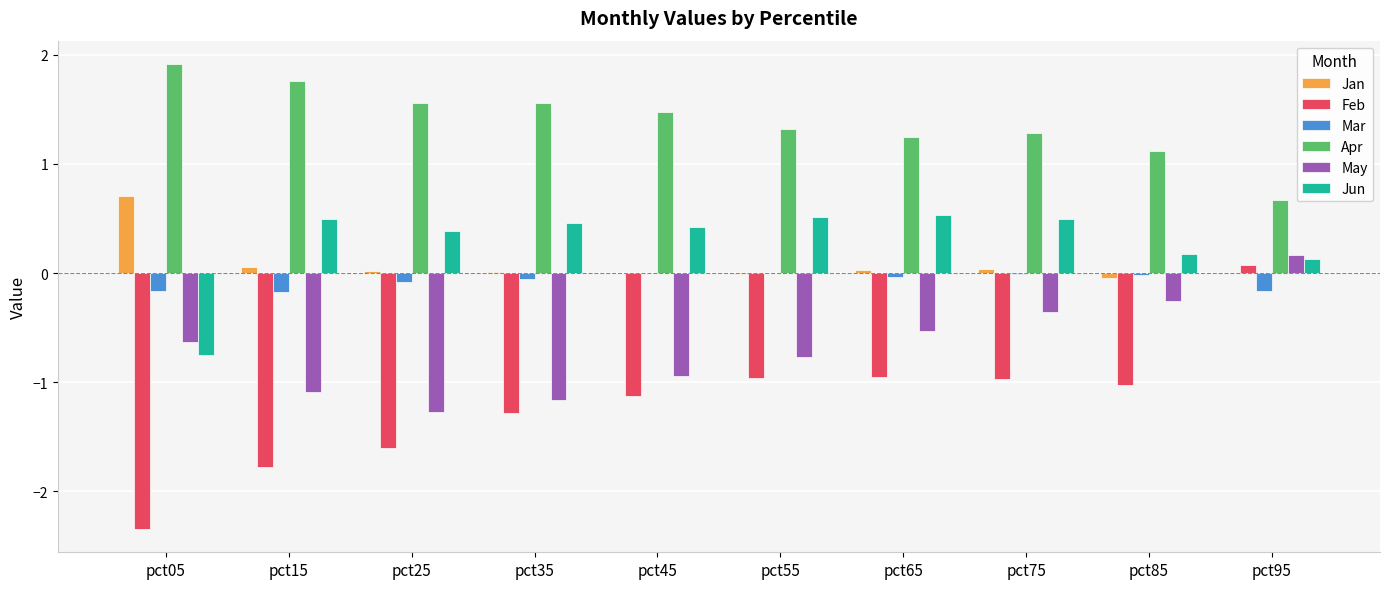

The Jan series shows 0.0 at pct75. True or false?

True